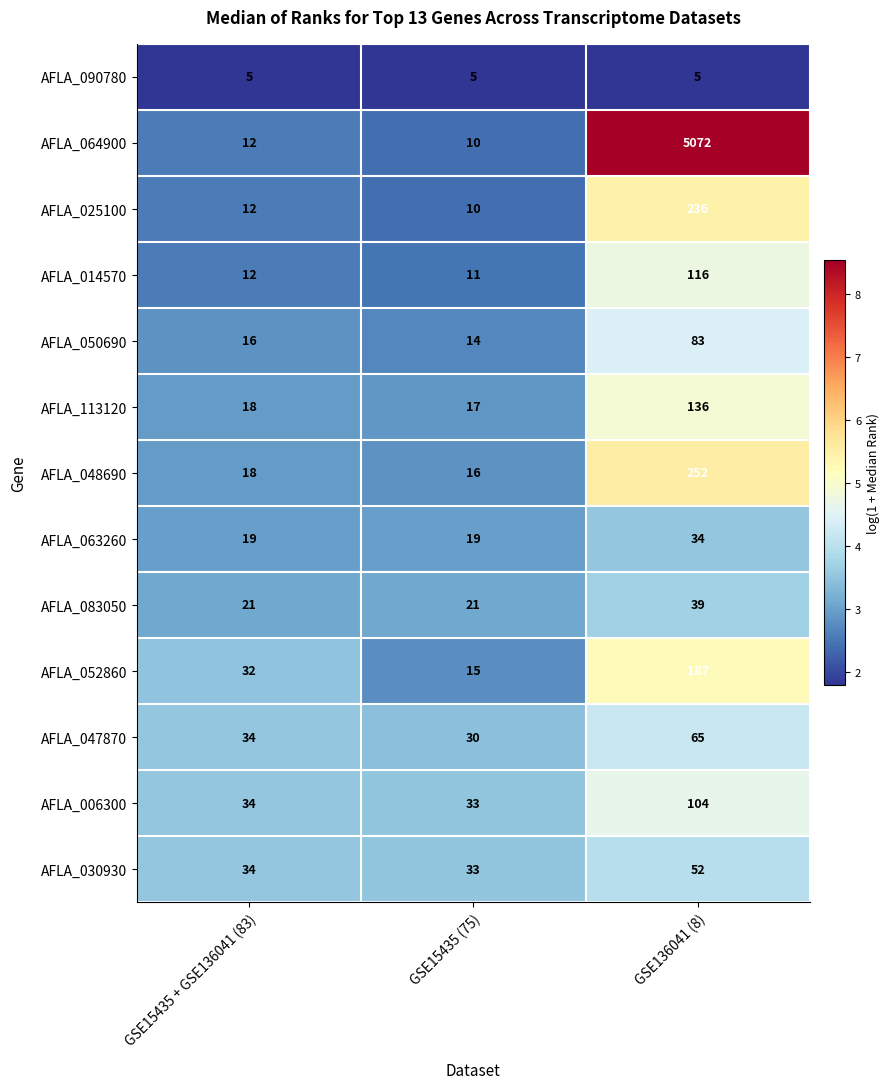

True or false: AFLA_113120 has a value of 17 at GSE15435 (75).

True